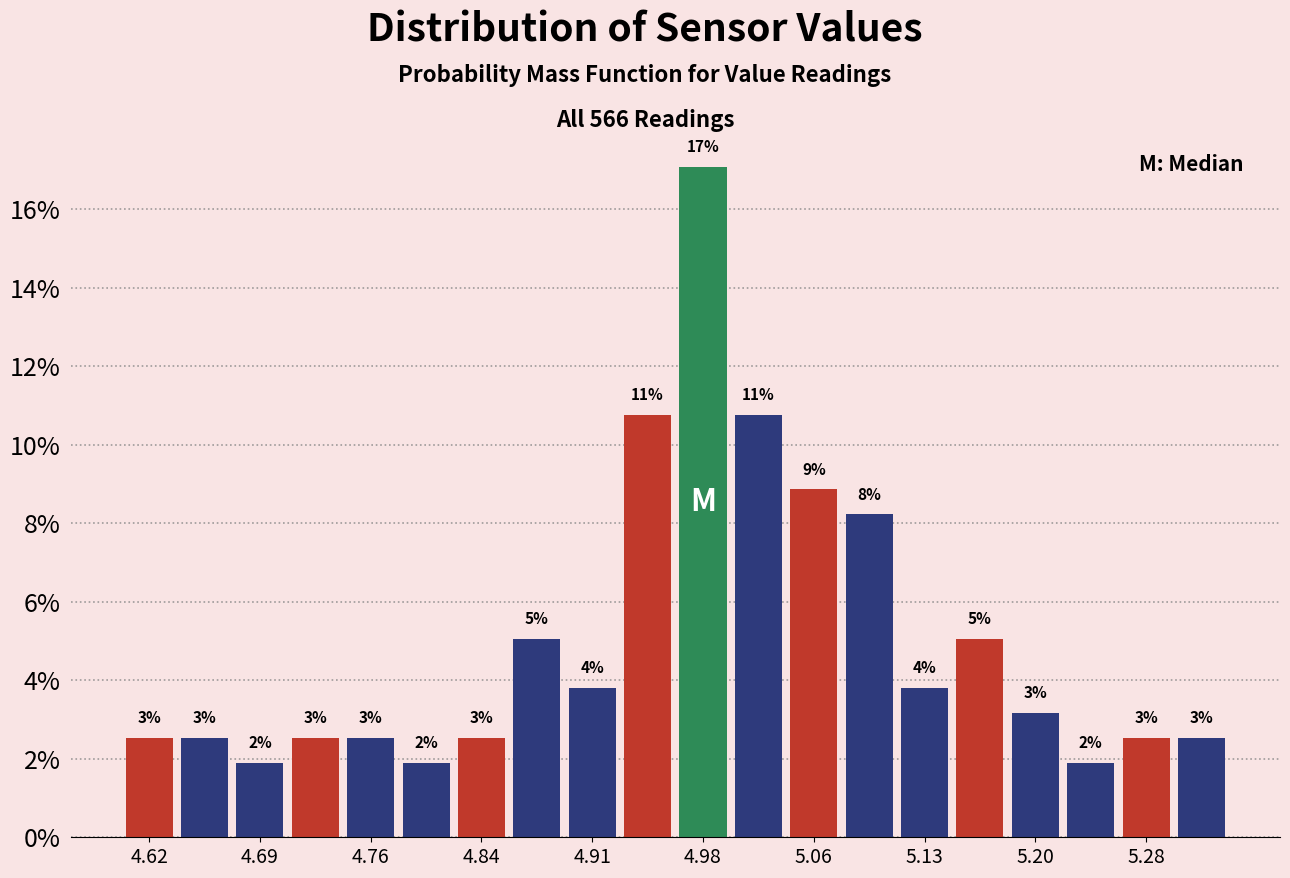

Around what value on the x-axis is the tallest bar? Give the approximate position of its centre, as read against the axis.

4.98